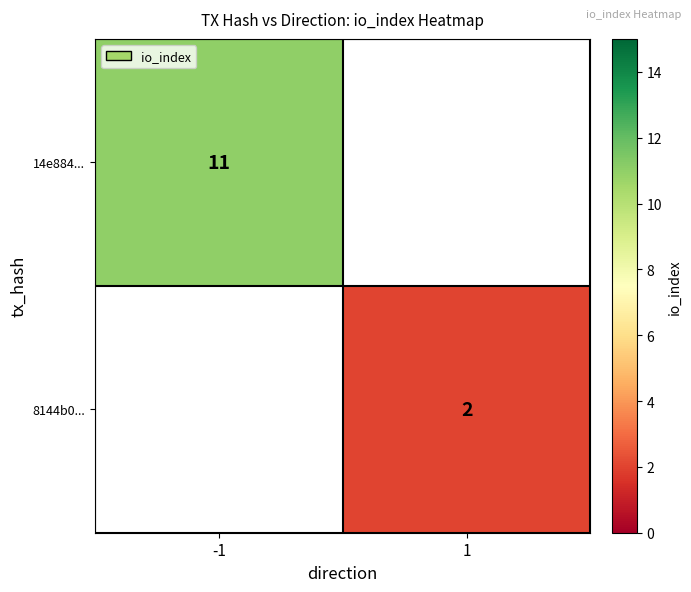

The 8144b0... series shows 2 at 1. True or false?

True